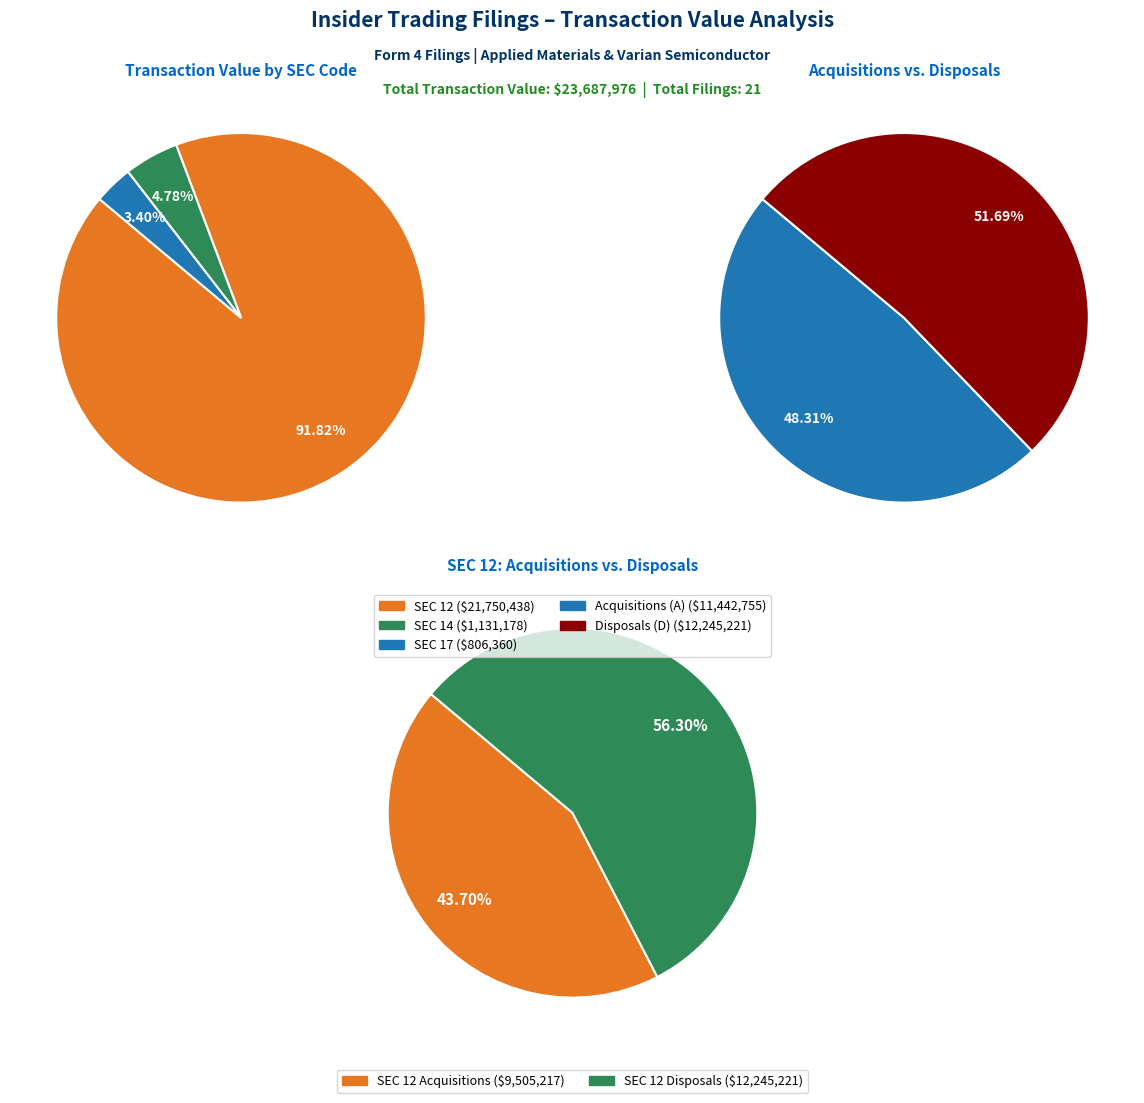

Which has a higher value, 17 or 12?

12